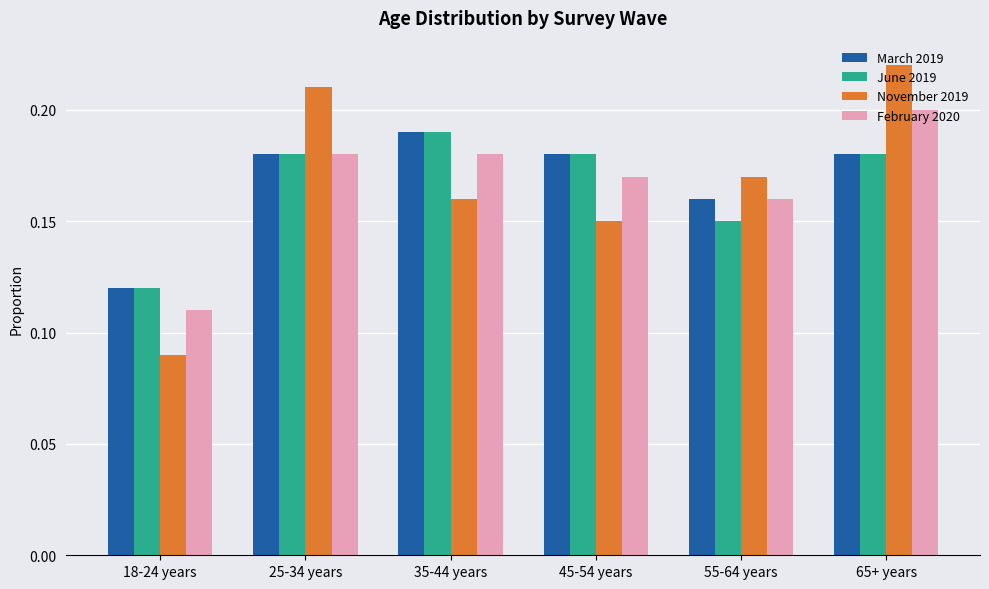

What is the label of the 3rd bar from the left?

35-44 years